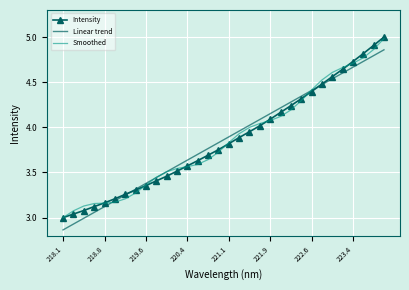

What is the maximum value shown in the chart?

5.0